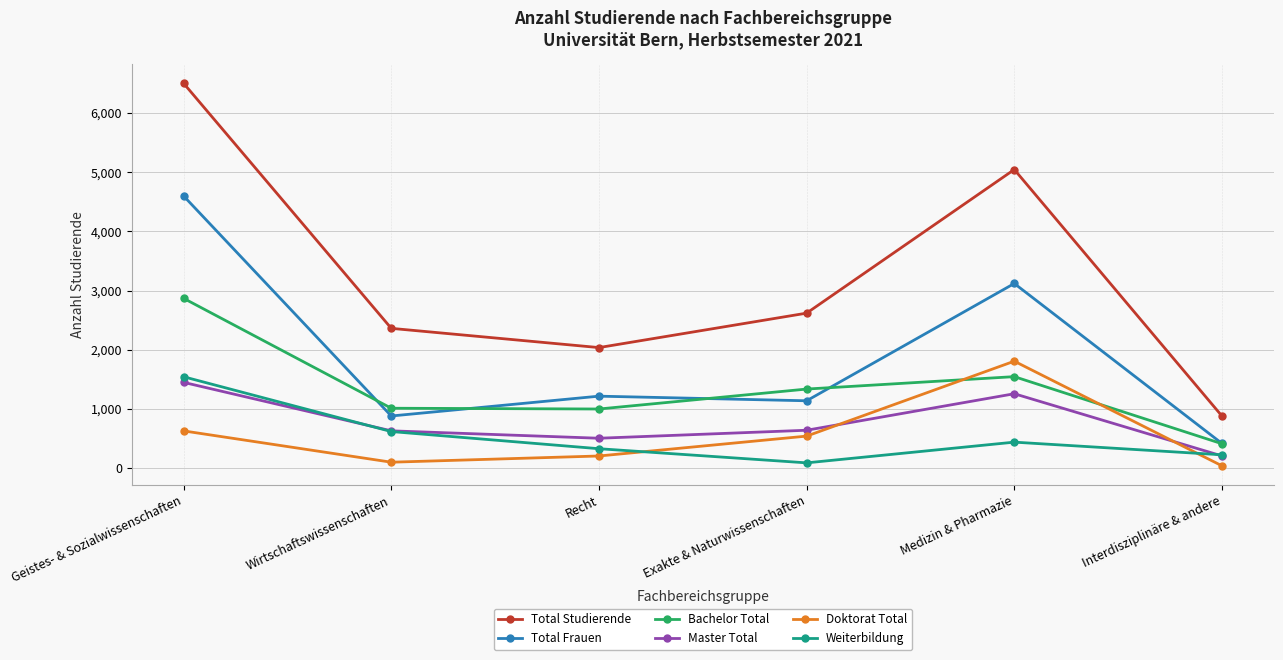

True or false: Master Total has a value of 153 at Wirtschaftswissenschaften.

False